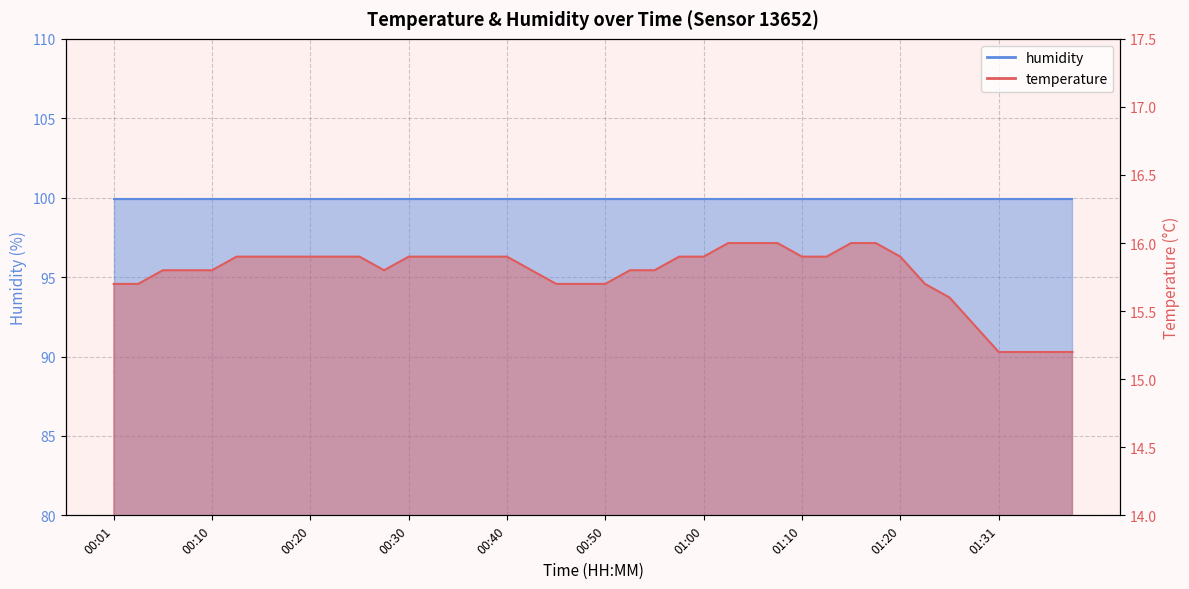

The chart shows a value of 15.2 at 01:36. True or false?

True